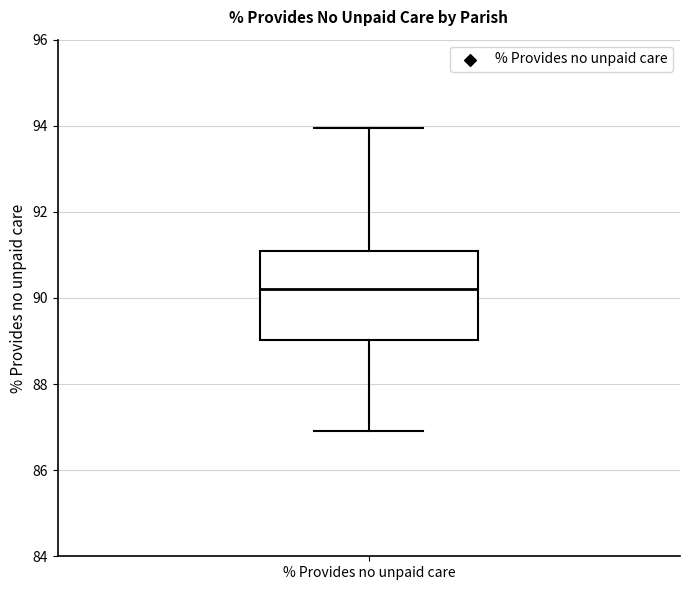

Where does the lower whisker of the box for % Provides no unpaid care end on the y-axis? The values are not printed on the chart, so give them approximately, as read against the axis.

87.0